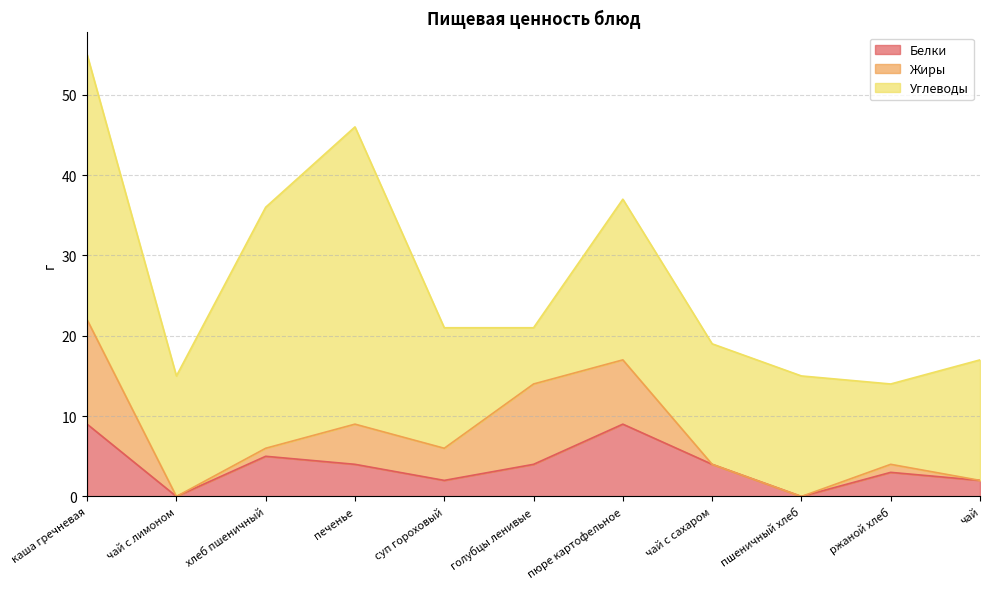

How many data points does each series have?

11